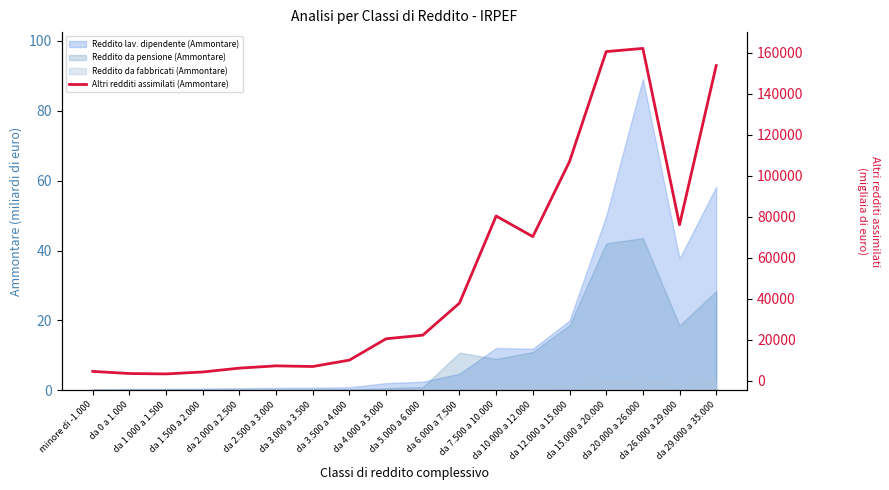

How many lines are shown in the chart?

1